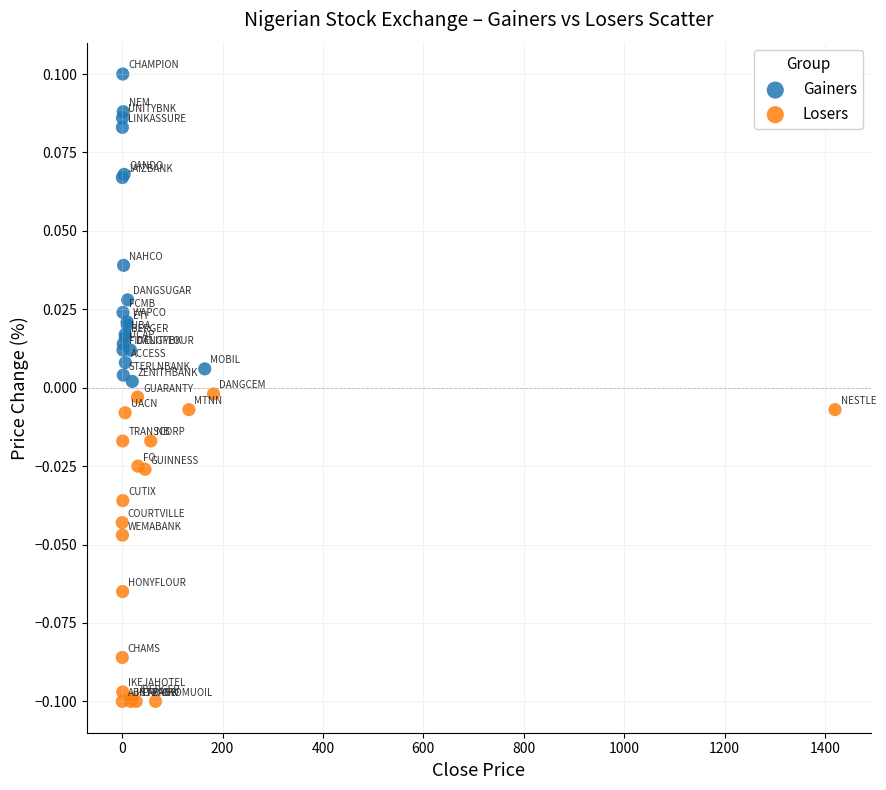

Which series contains the highest Y value?

Gainers